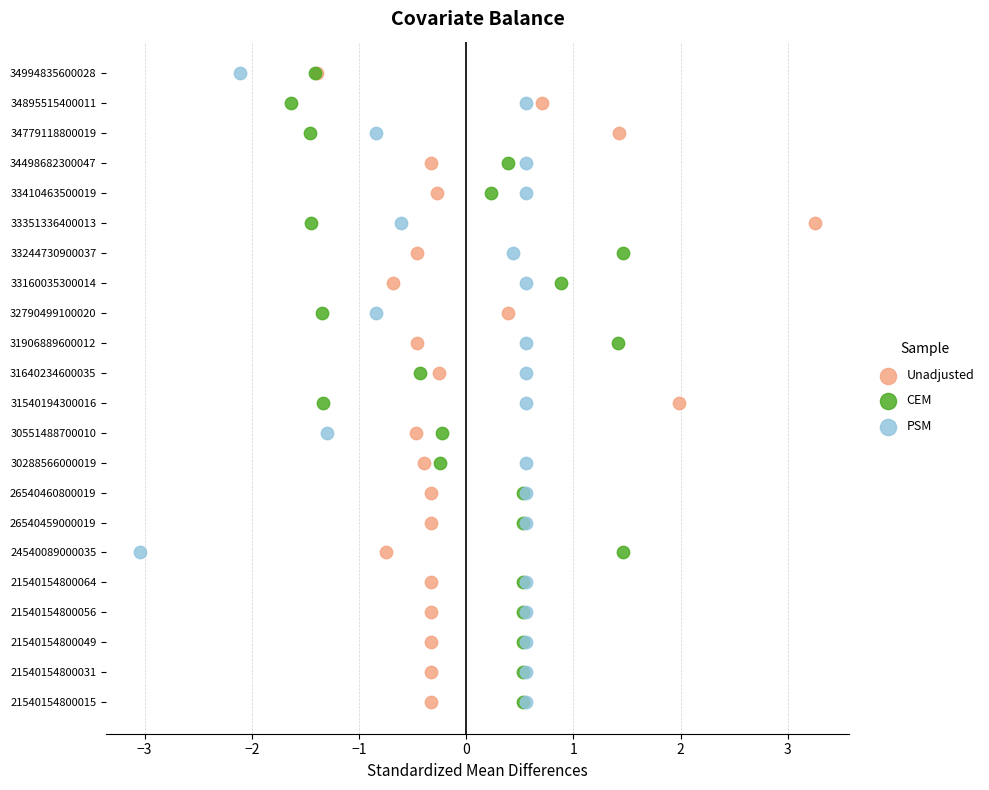

What are all the series names shown in the legend?

Unadjusted, CEM, PSM